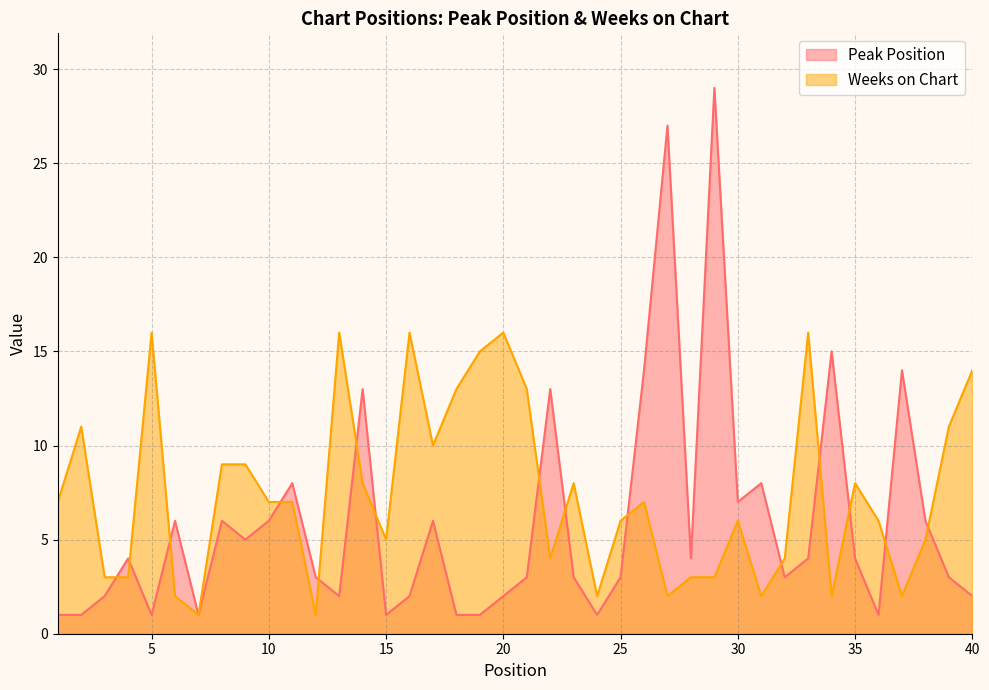

Between 33 and 21, which is larger?

33